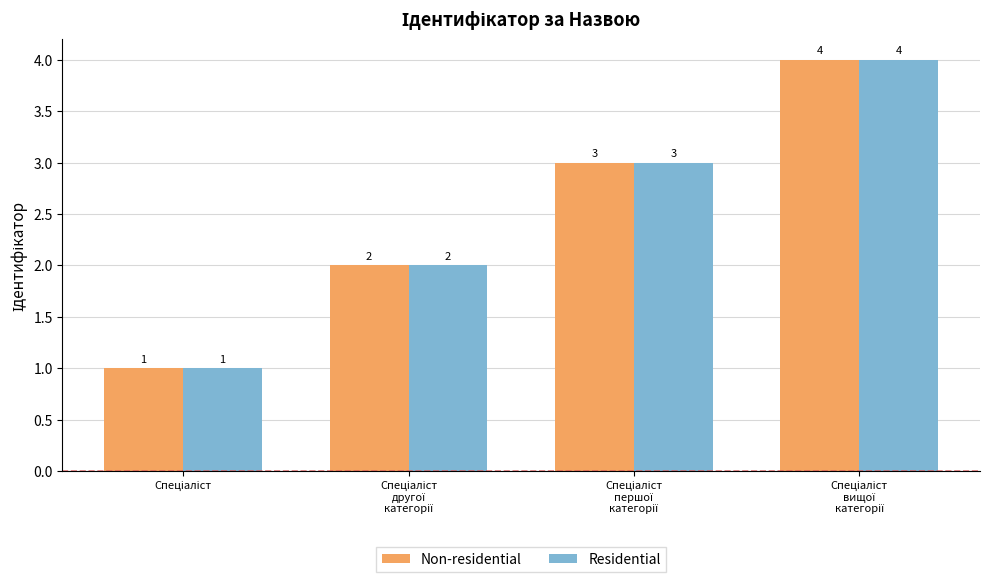

What is the highest value of the Residential series?

4